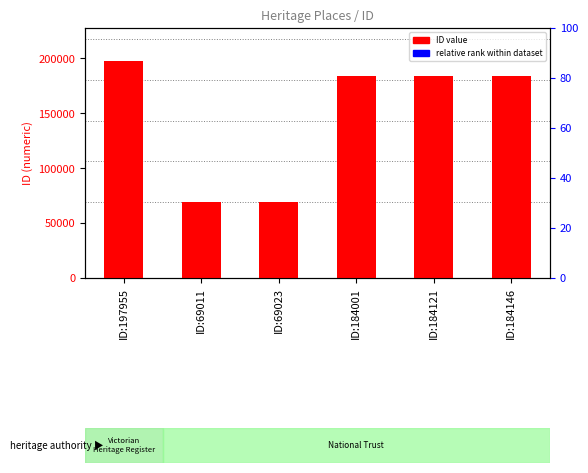

Does the chart contain stacked bars?

No